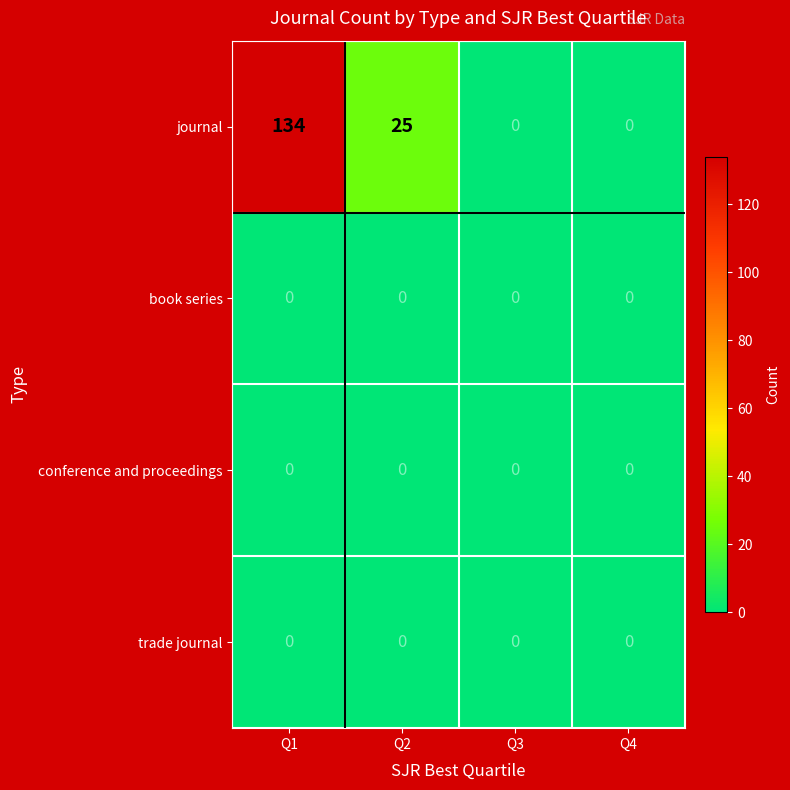

What is the difference between the second highest and minimum values in the journal series?

25